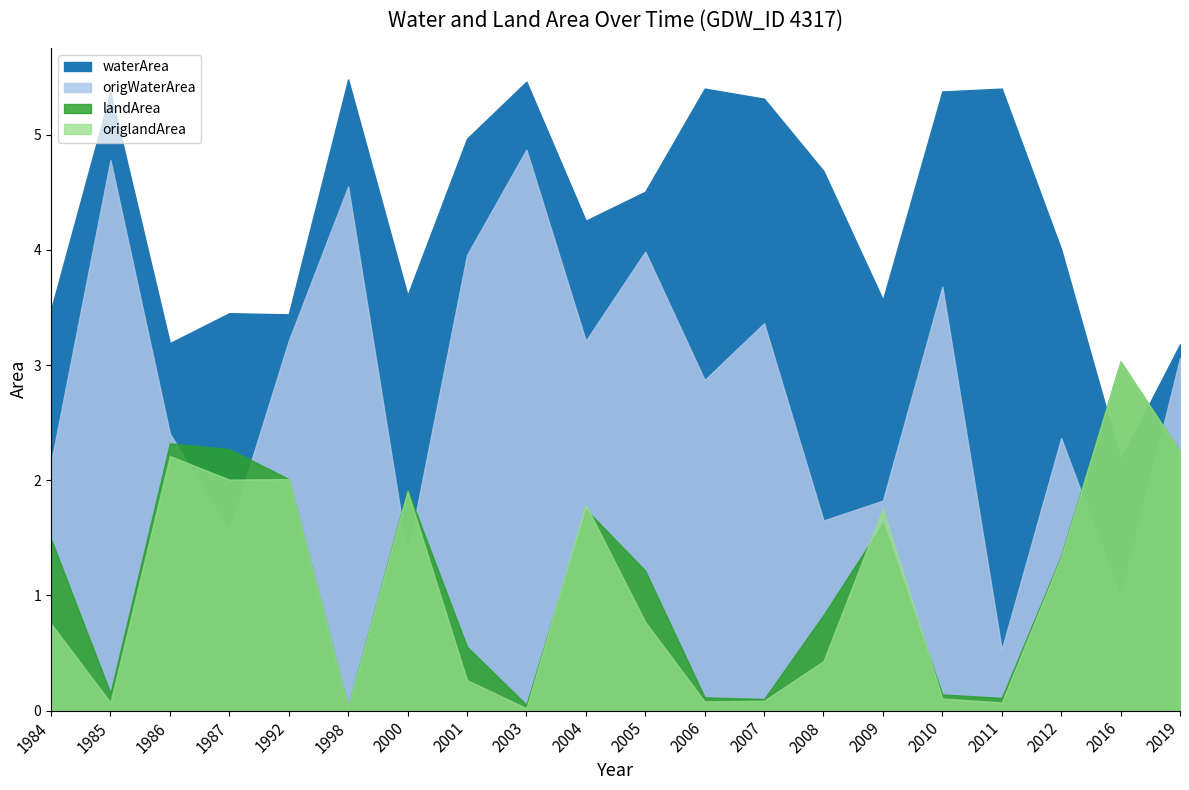

Which series has the largest total across all categories?

waterArea